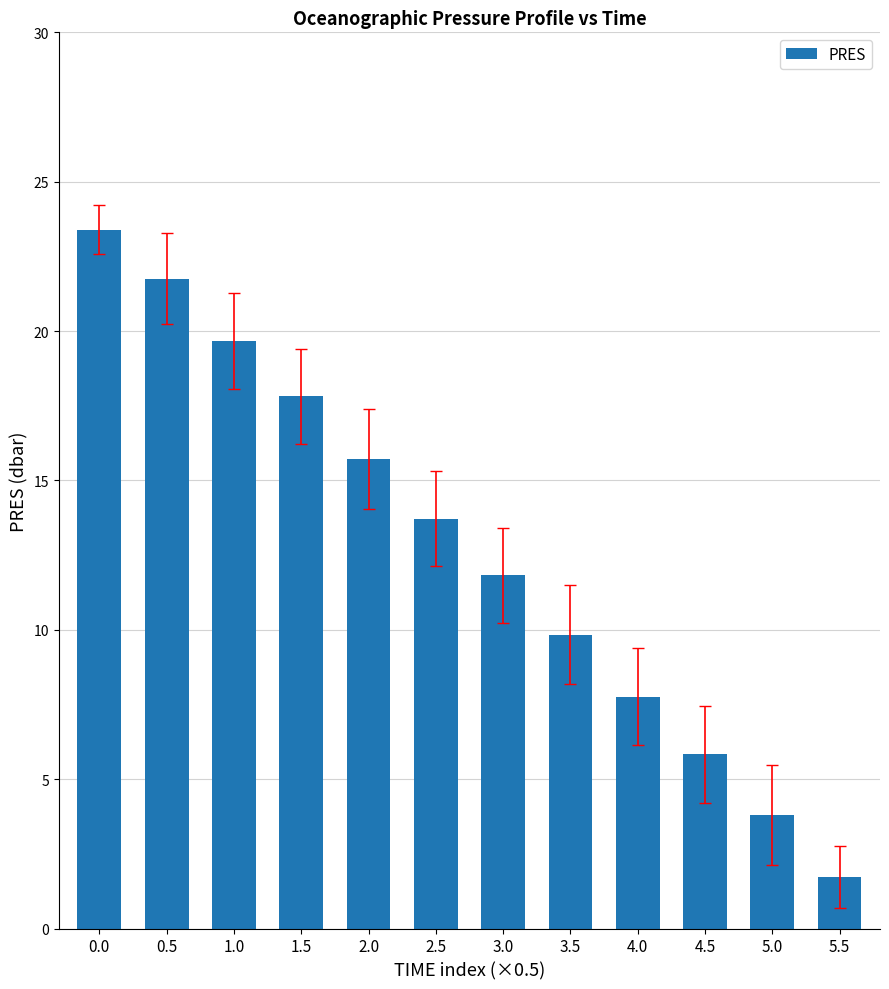

Are the bars grouped side by side (vs. stacked)?

No